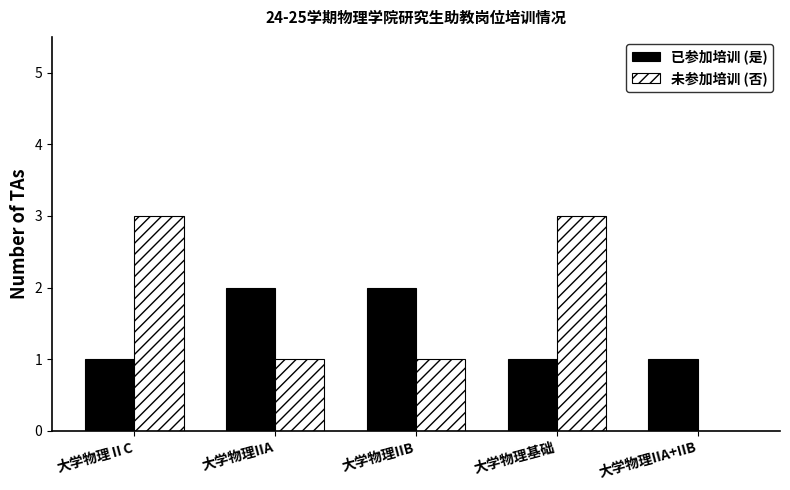

What is the total value across all series at 大学物理IIA?

3